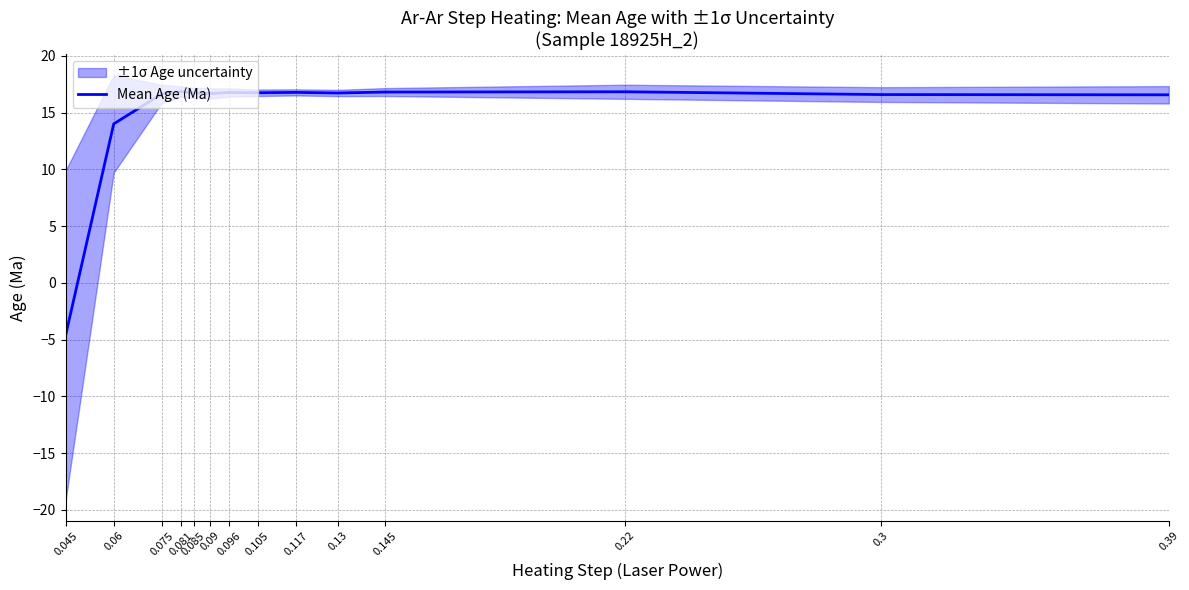

Where does the data first go above 16?

0.075